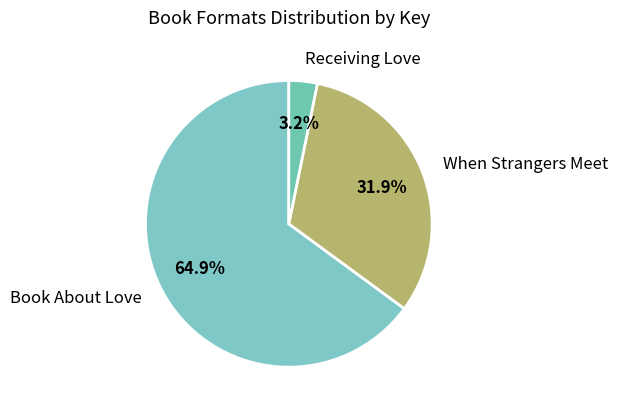

Which category has the smallest portion of the pie?

Receiving Love